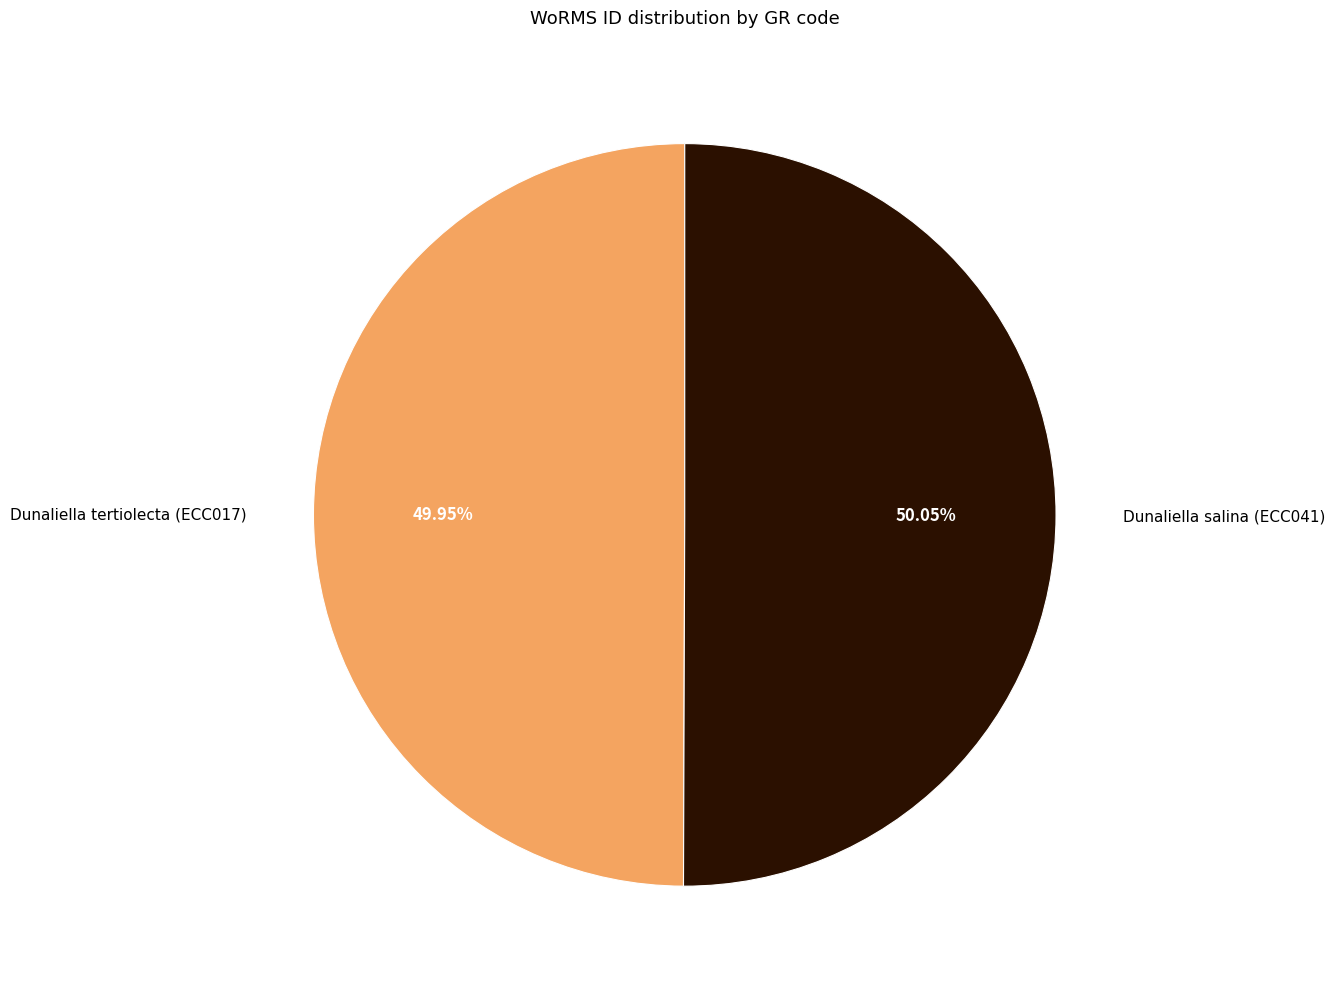

How many slices are in this pie chart?

2